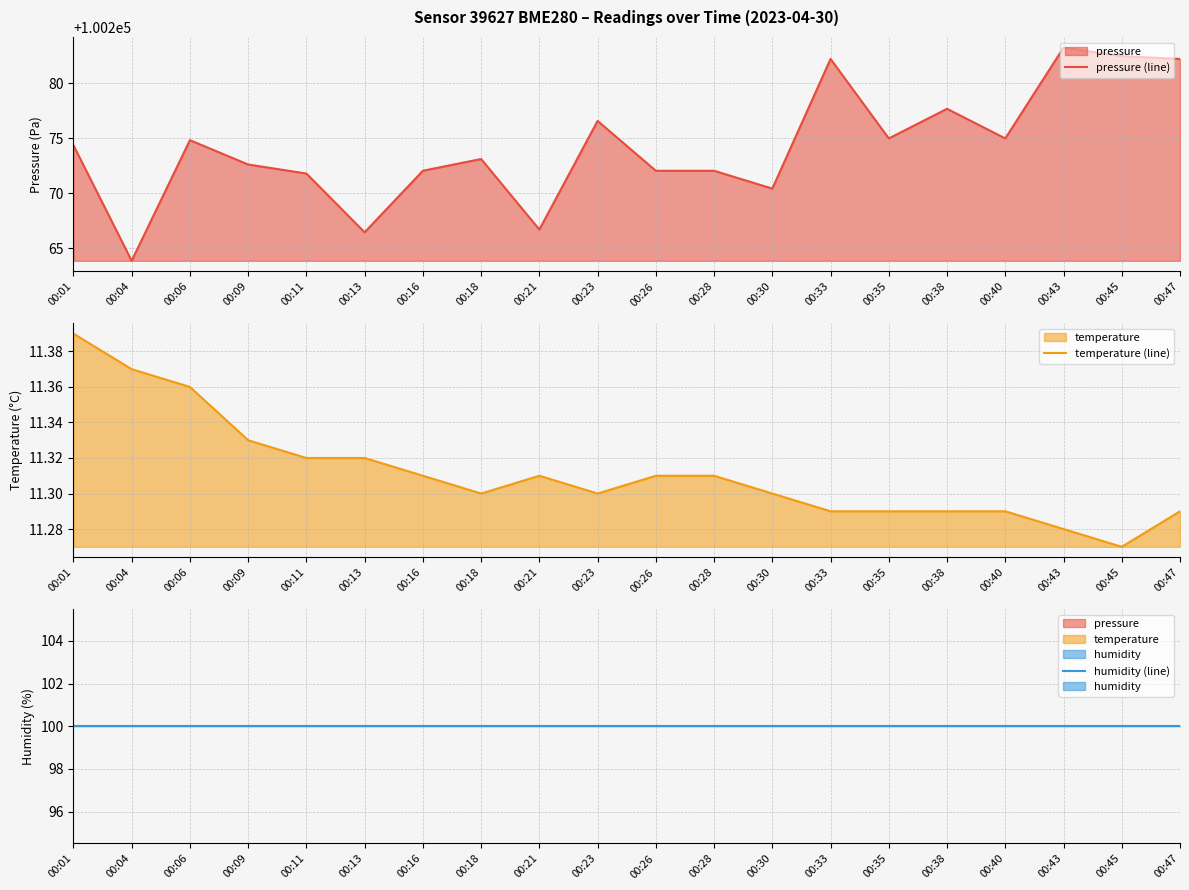

True or false: humidity (line) and temperature (line) intersect in this chart.

False